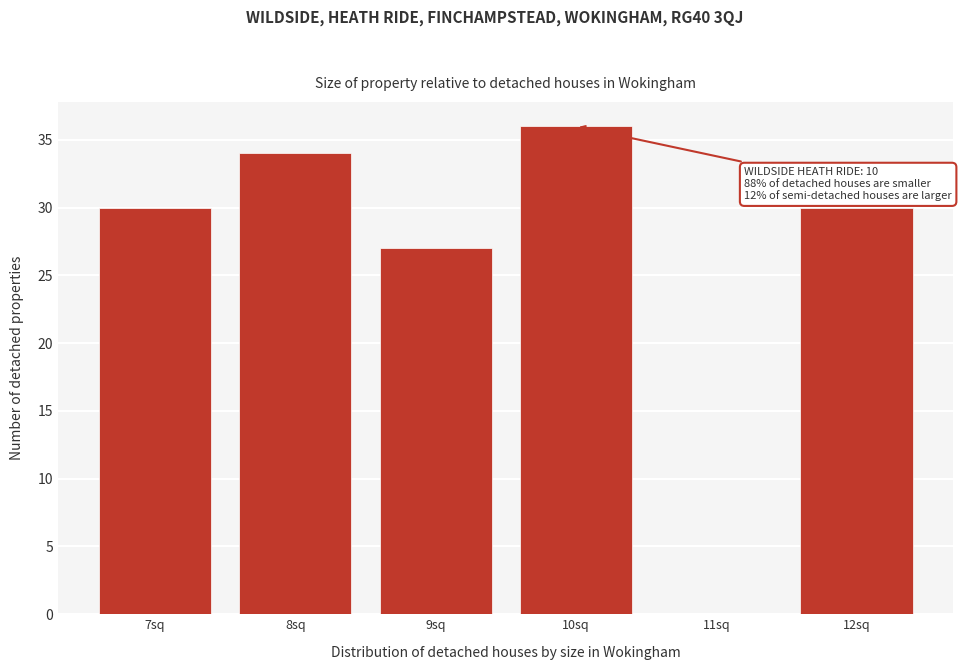

Reading left to right, extract all data points from this chart.

7sq=30	8sq=34	9sq=27	10sq=36	11sq=0	12sq=30